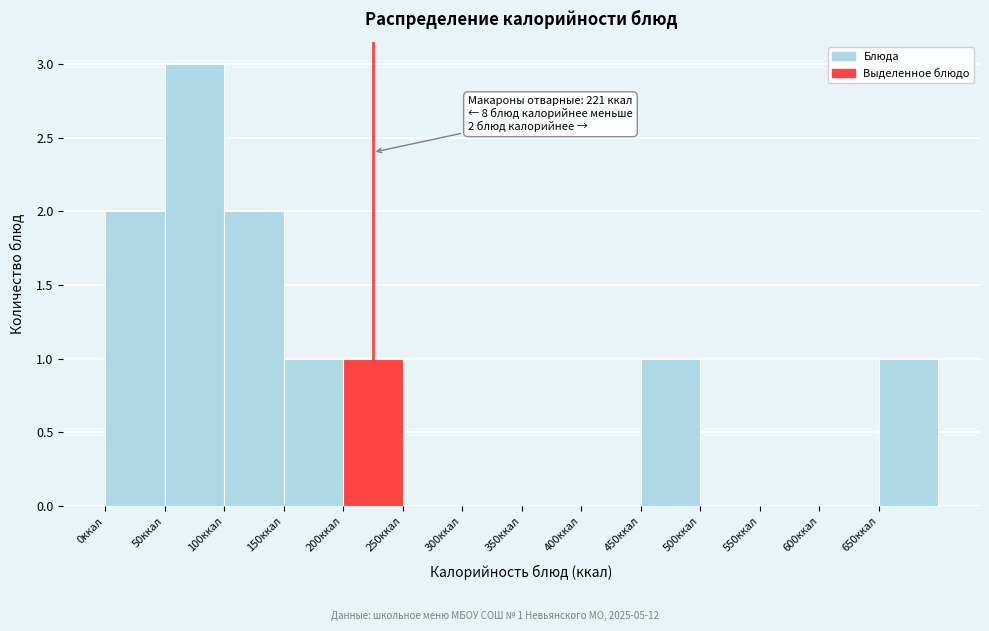

Over which range of the x-axis is the bar tallest?

50 to 100